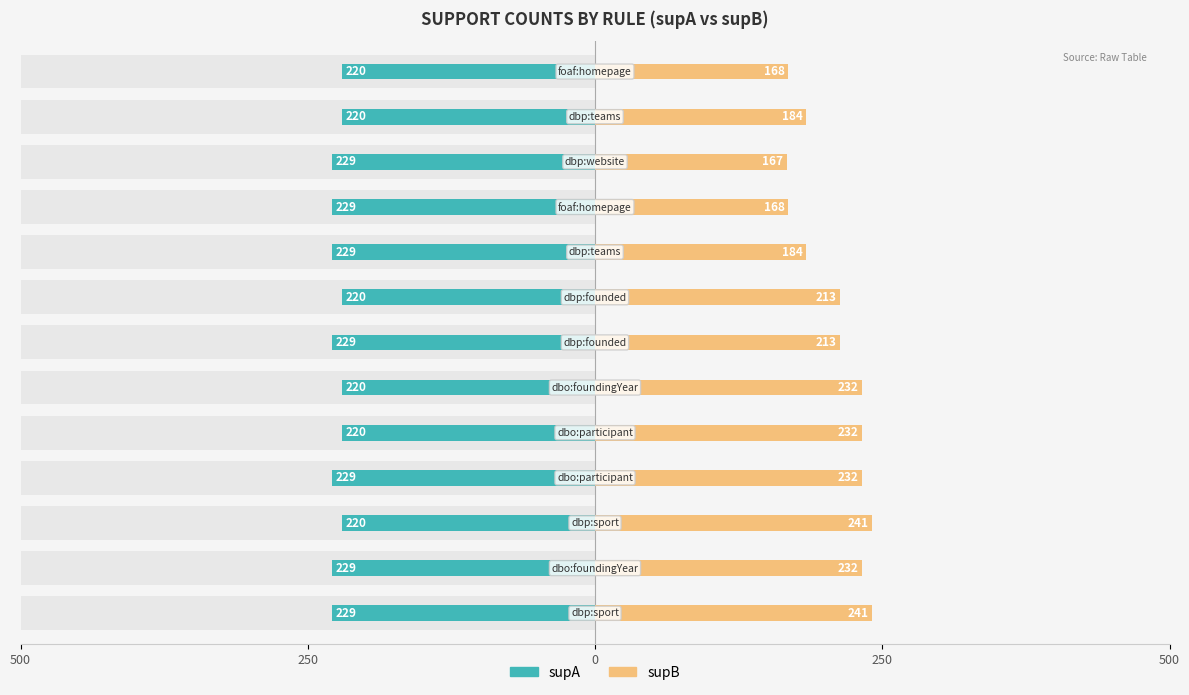

At how many categories does at least one series exceed 111?

13